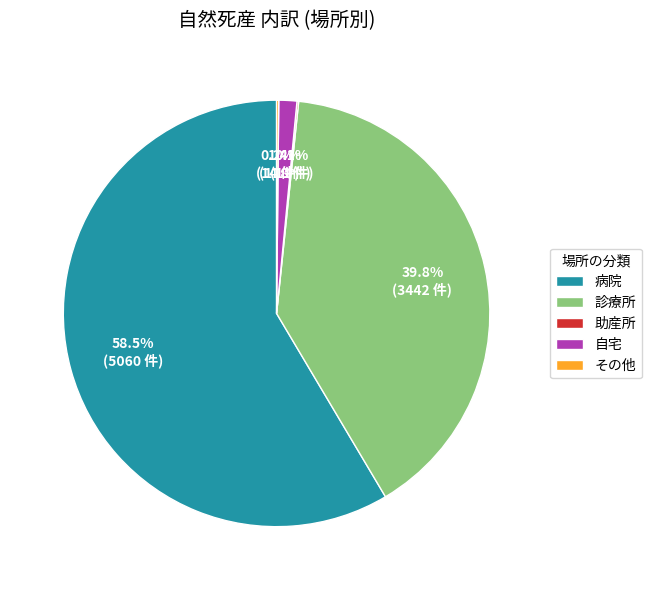

Between 病院 and 自宅, which is larger?

病院